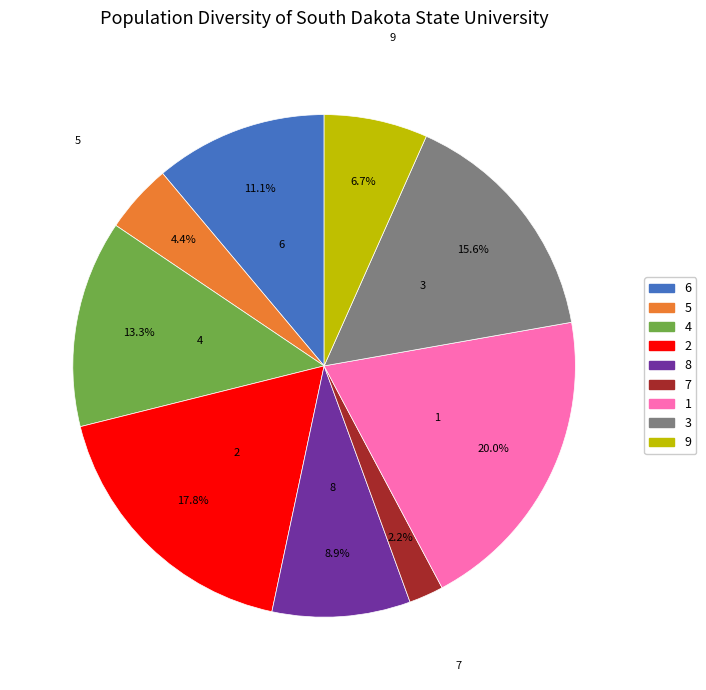

Which has a higher value, 3 or 1?

1